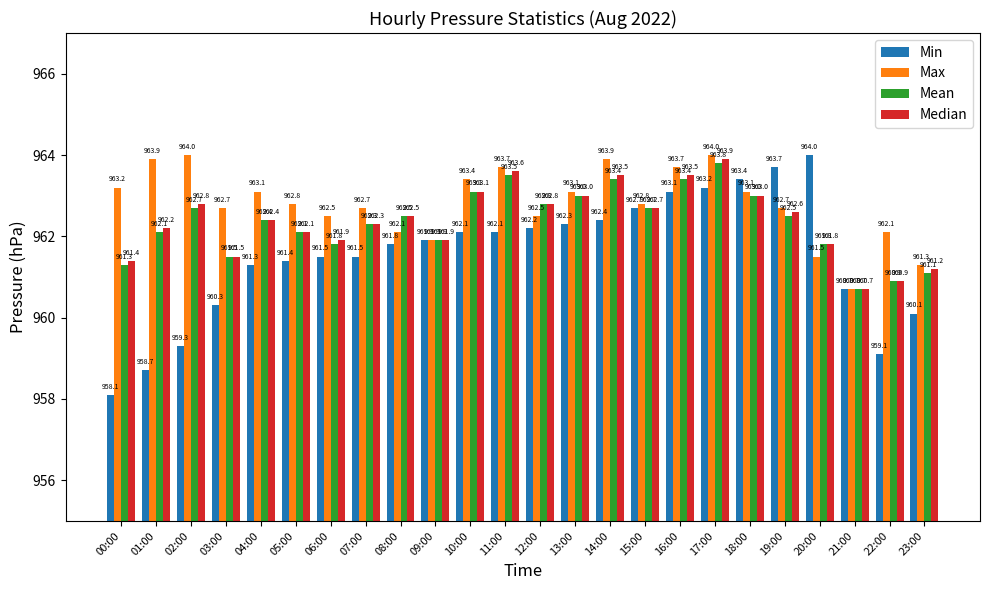

Which series has the widest spread of values?

Min